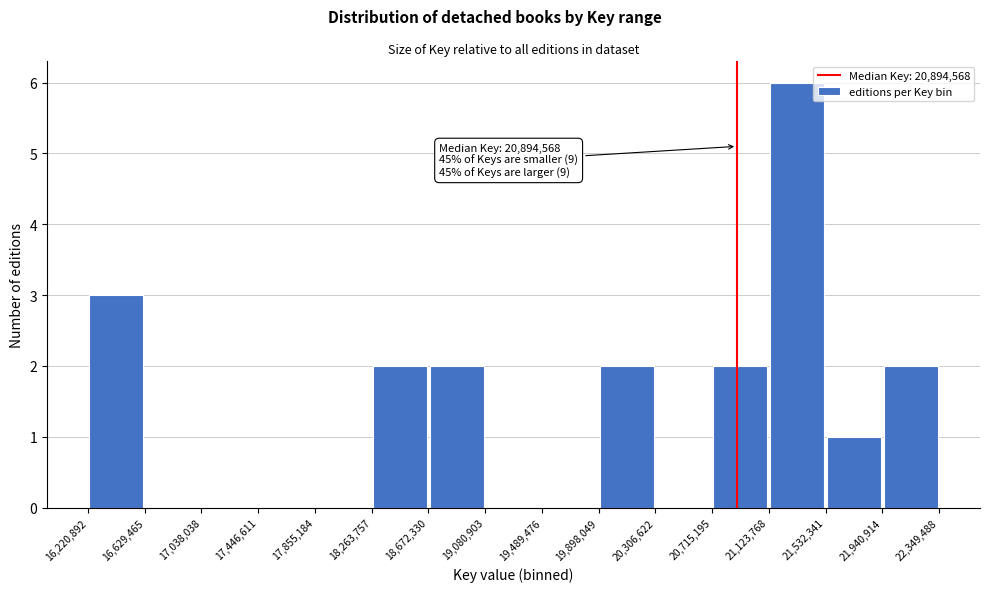

Which range on the x-axis has the tallest bar?

21,123,768 to 21,532,341